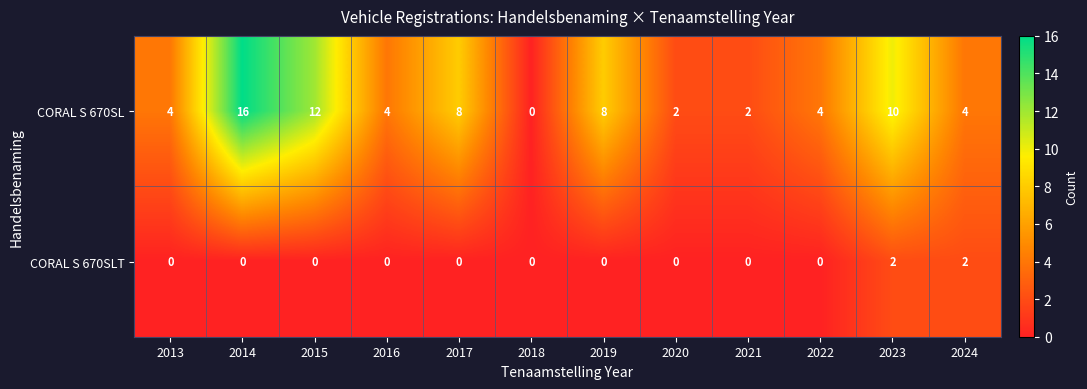

What is the total value across all series at 2013?

4